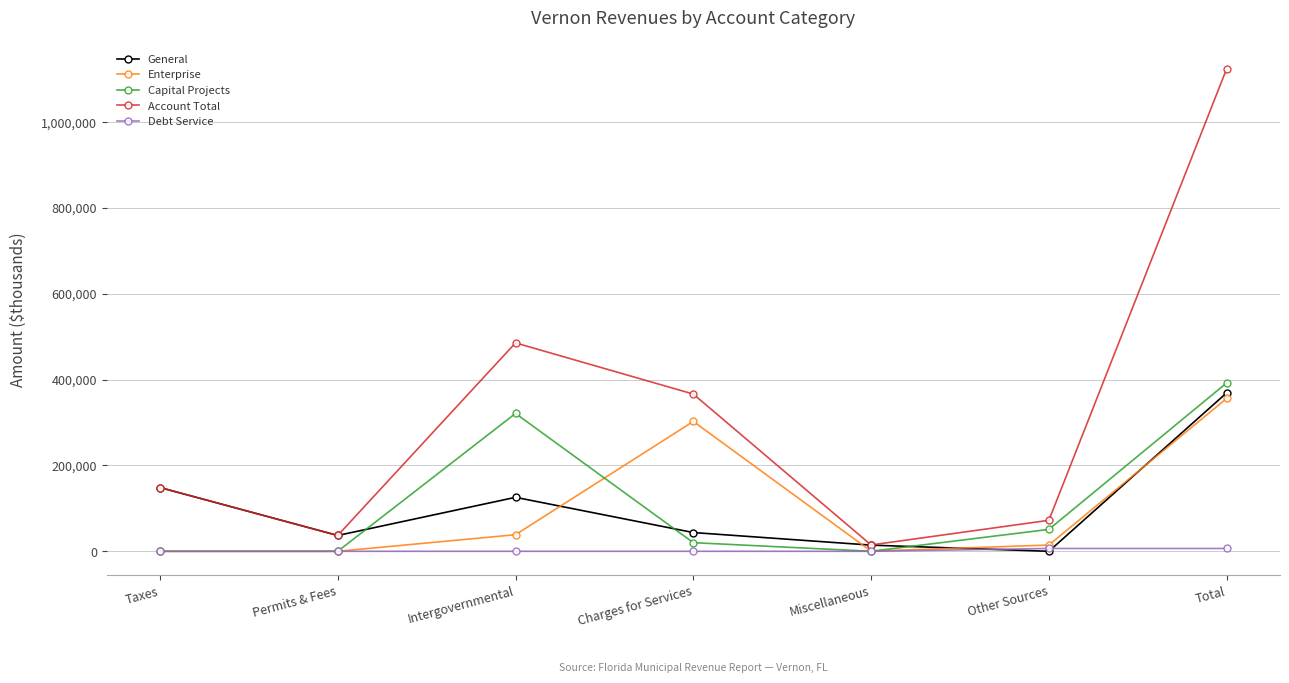

Which series ends up on top after the final intersection of General and Enterprise?

General